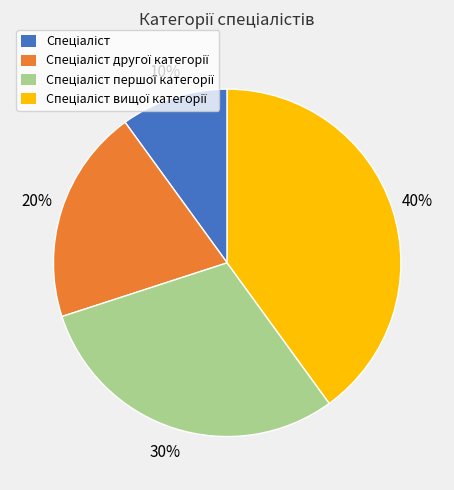

To the nearest percent, what is the difference between the largest and smallest slice percentages?

30%